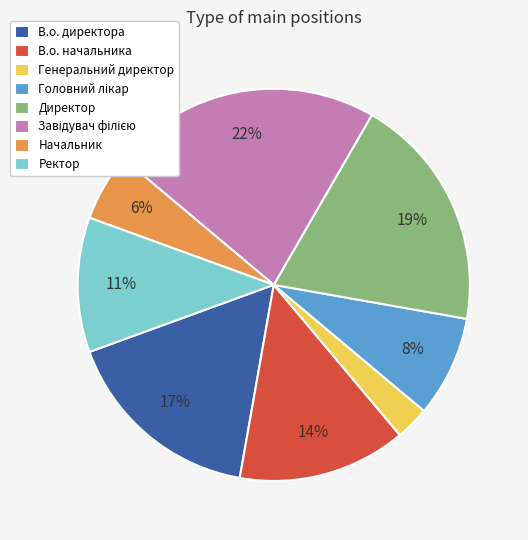

True or false: Начальник accounts for 19% of the total.

False